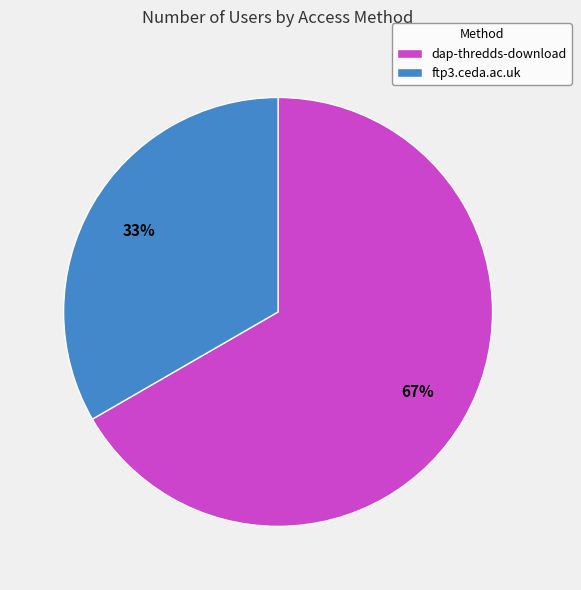

What percentage is the dap-thredds-download slice, to the nearest percent?

67%